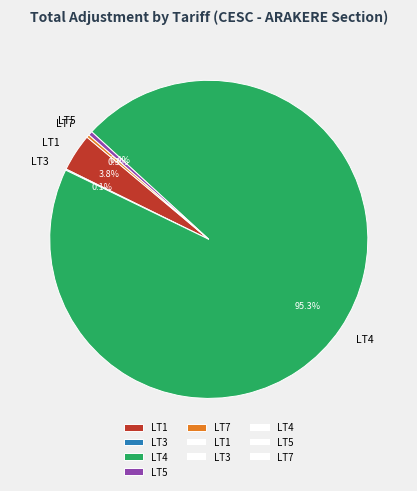

Do LT5 and LT1 together represent more than half of the pie?

No